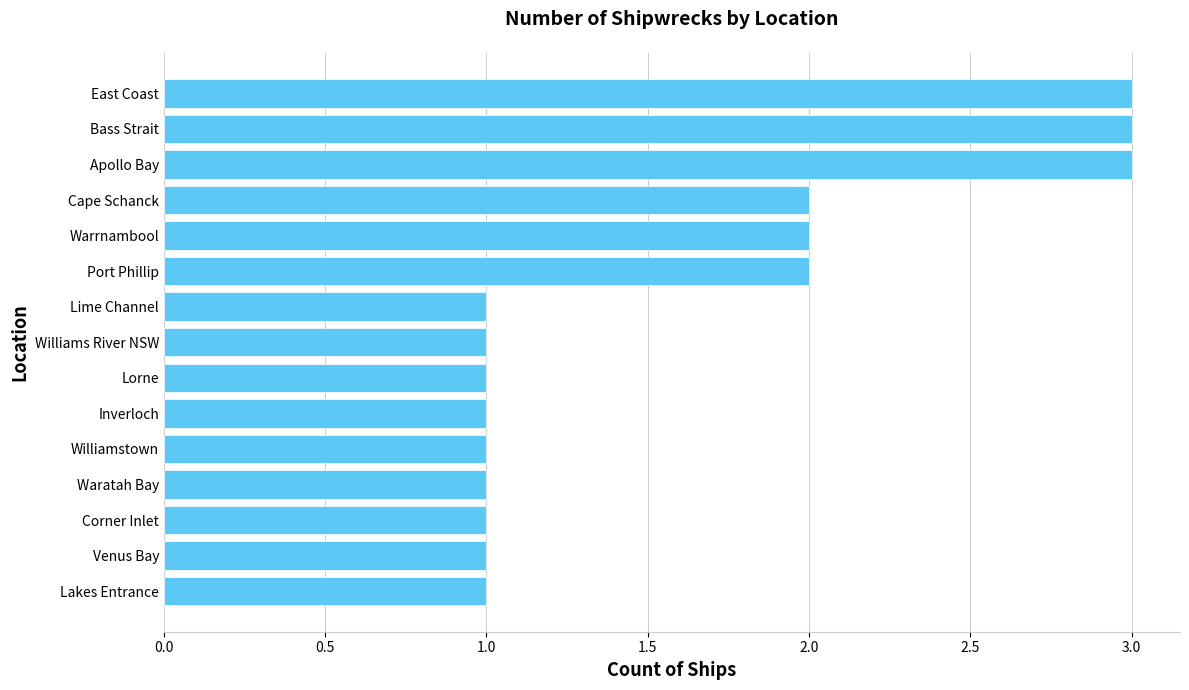

What value does the data have at Bass Strait?

3